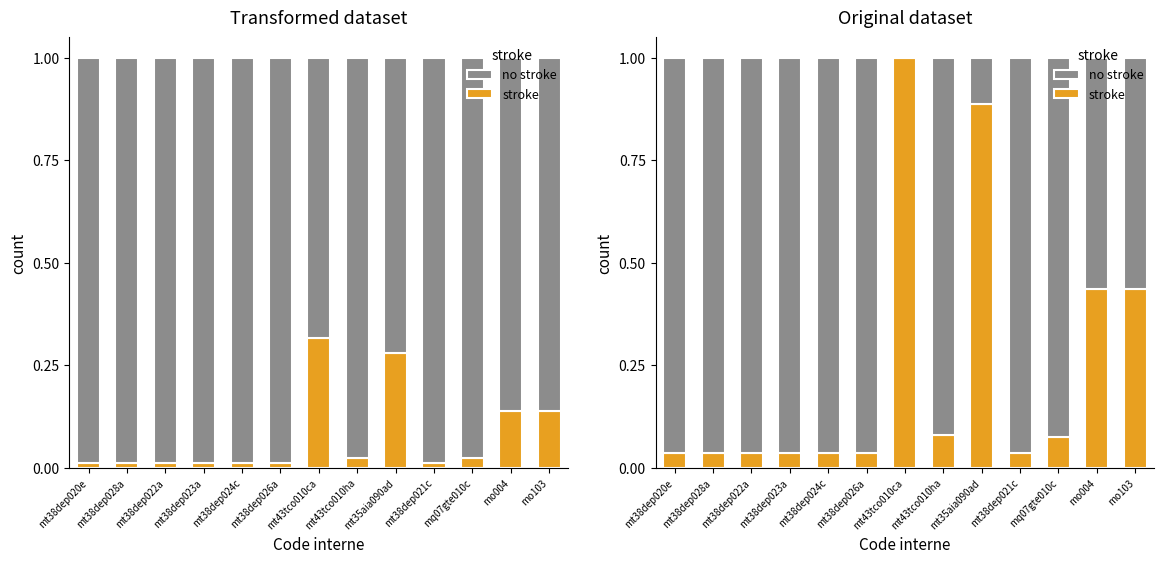

What is the value of the no stroke bar at the 2nd from the left?

1.0